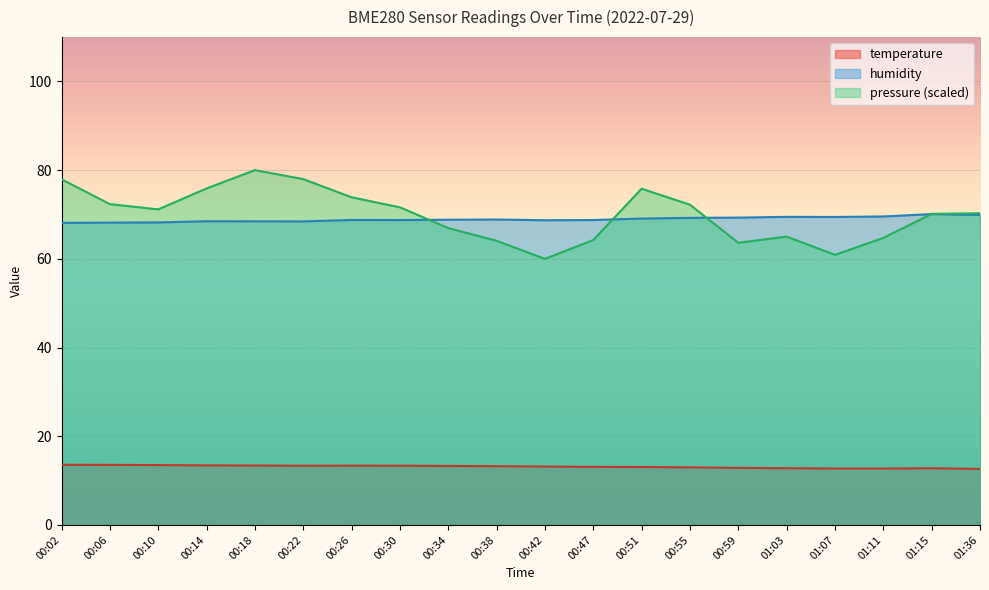

What is the label of the 18th point from the left?

01:11